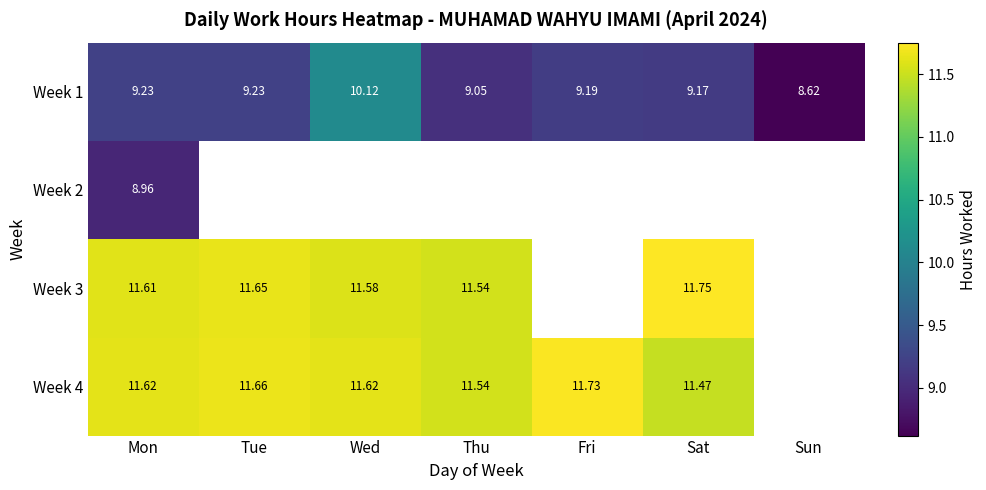

Where is Week 1 nearest to the value 9?

Thu